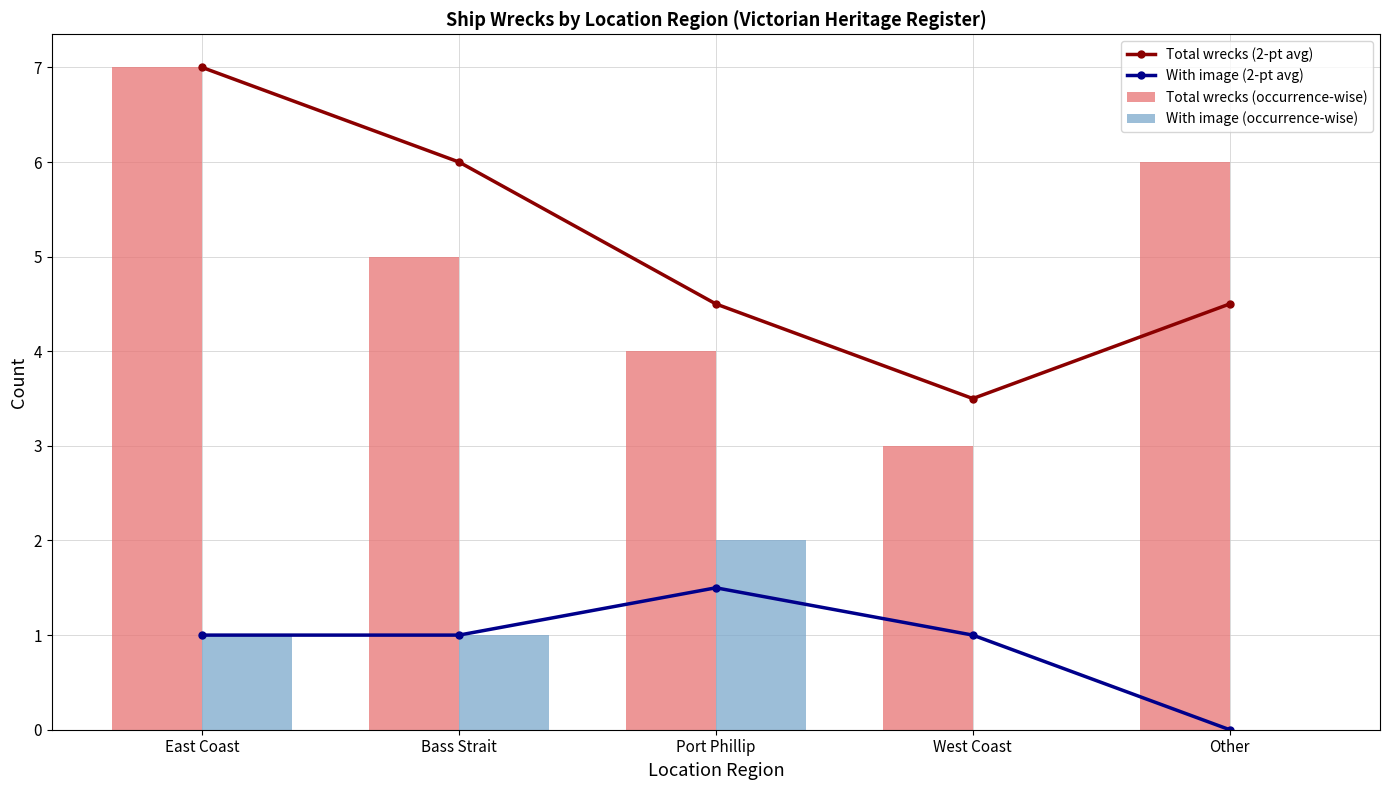

Where is With image (occurrence-wise) nearest to the value 1?

East Coast